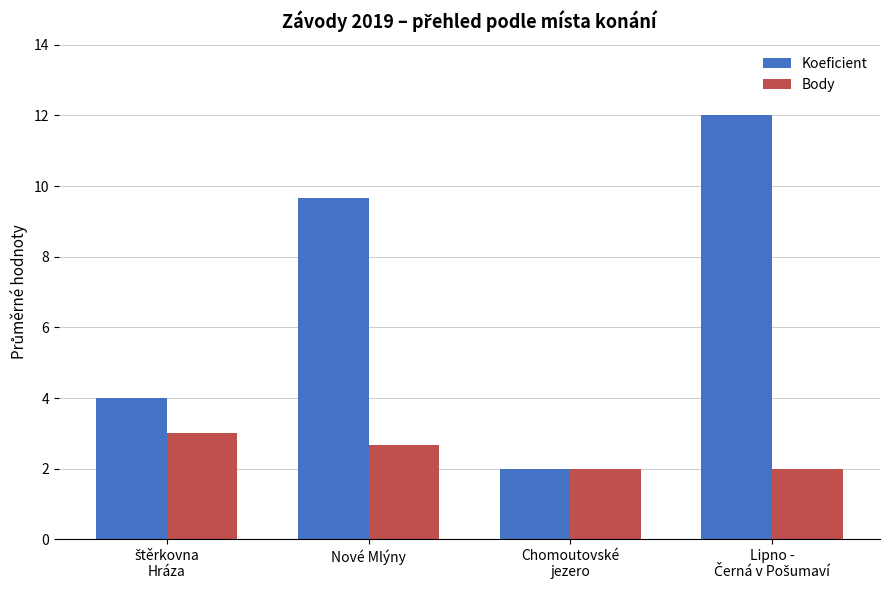

How many distinct data groups are displayed?

2